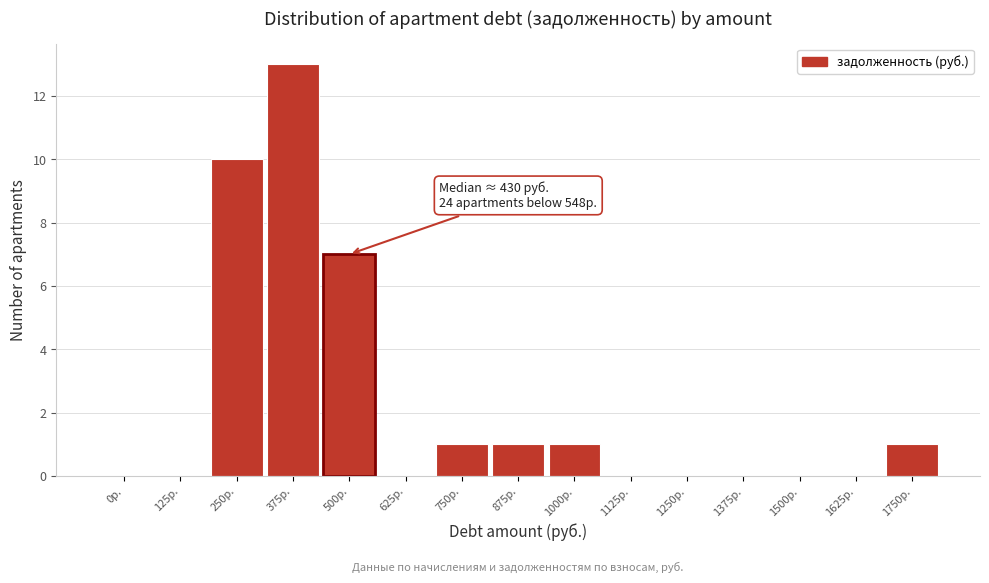

Reading left to right, transcribe all the data shown in this chart.

0р.=0	125р.=0	250р.=10	375р.=13	500р.=7	625р.=0	750р.=1	875р.=1	1000р.=1	1125р.=0	1250р.=0	1375р.=0	1500р.=0	1625р.=0	1750р.=1